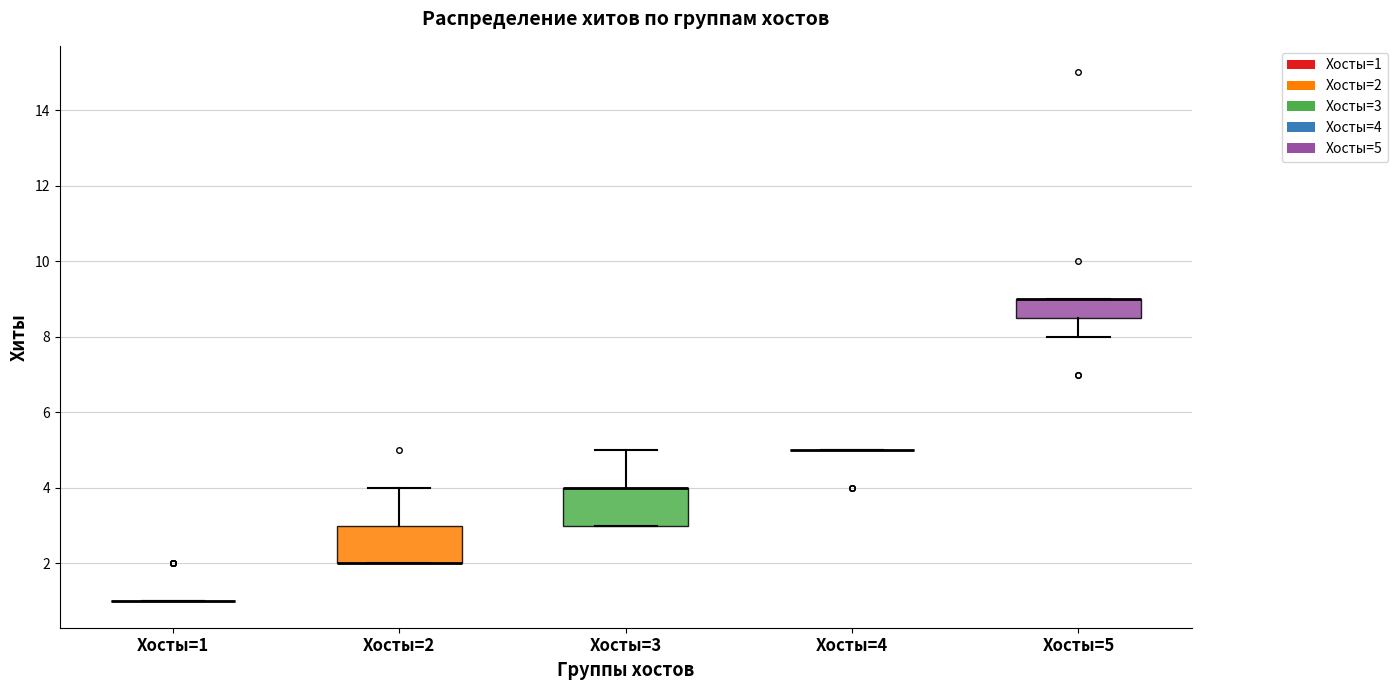

Reading left to right, transcribe this box plot: for each box, give where its median line is, the range the box spans, and where its two whiskers end, as read against the y-axis. The values are not printed on the chart, so give them approximately, as read against the axis.

Хосты=1: box collapsed to a line at 1.0, whiskers 1.0 to 1.0
Хосты=2: median 2.0 (drawn on the box's lower edge), box 2.0 to 3.0, whiskers 2.0 to 4.0
Хосты=3: median 4.0 (drawn on the box's upper edge), box 3.0 to 4.0, whiskers 3.0 to 5.0
Хосты=4: box collapsed to a line at 5.0, whiskers 5.0 to 5.0
Хосты=5: median 9.0 (drawn on the box's upper edge), box 8.6 to 9.0, whiskers 8.0 to 9.0